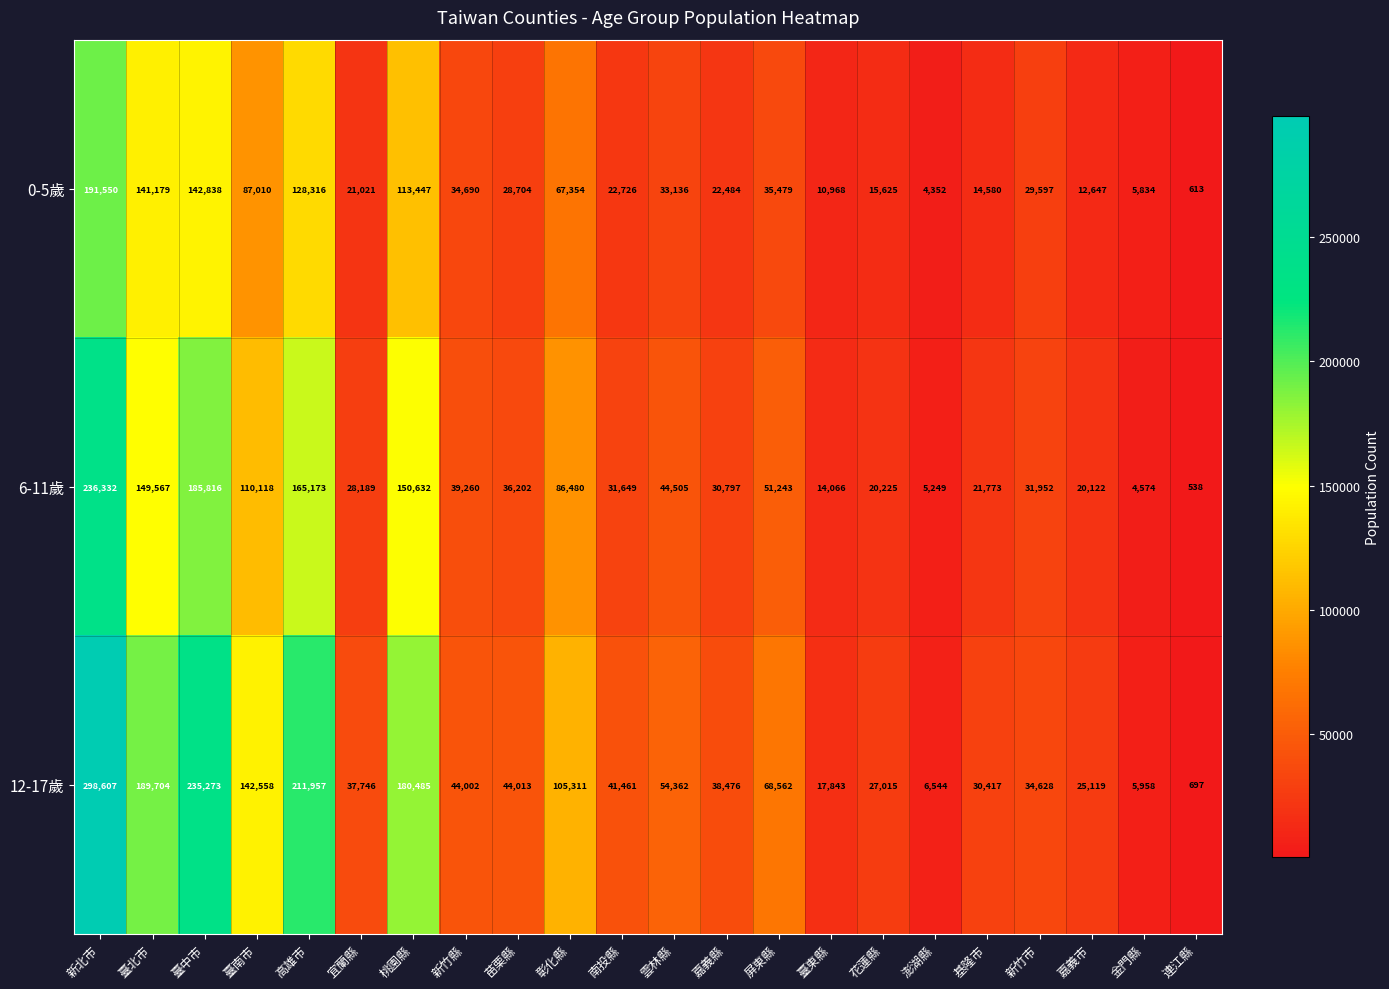

At which label does 6-11歲 first exceed 36202?

新北市